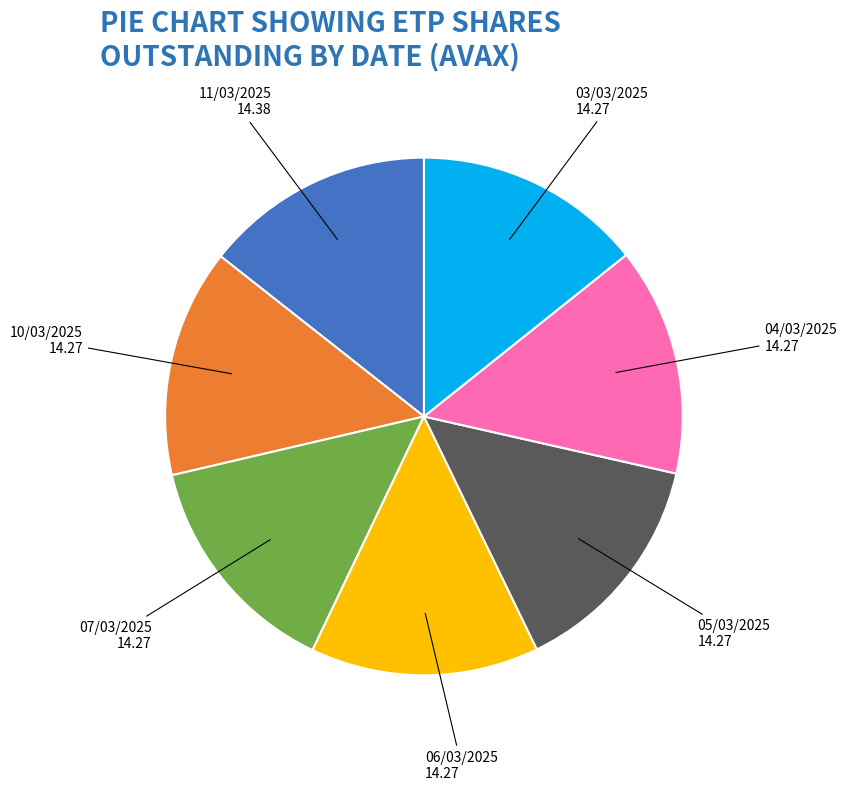

Is there any slice that represents more than half of the pie?

No